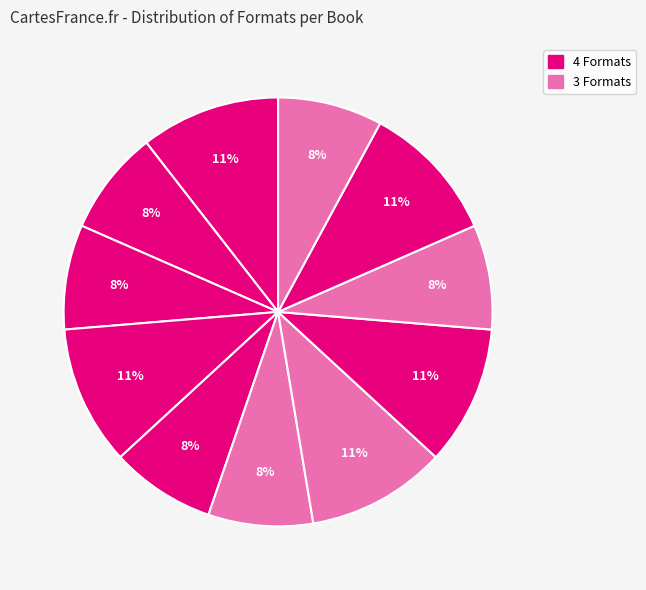

How many segments does this pie chart have?

11